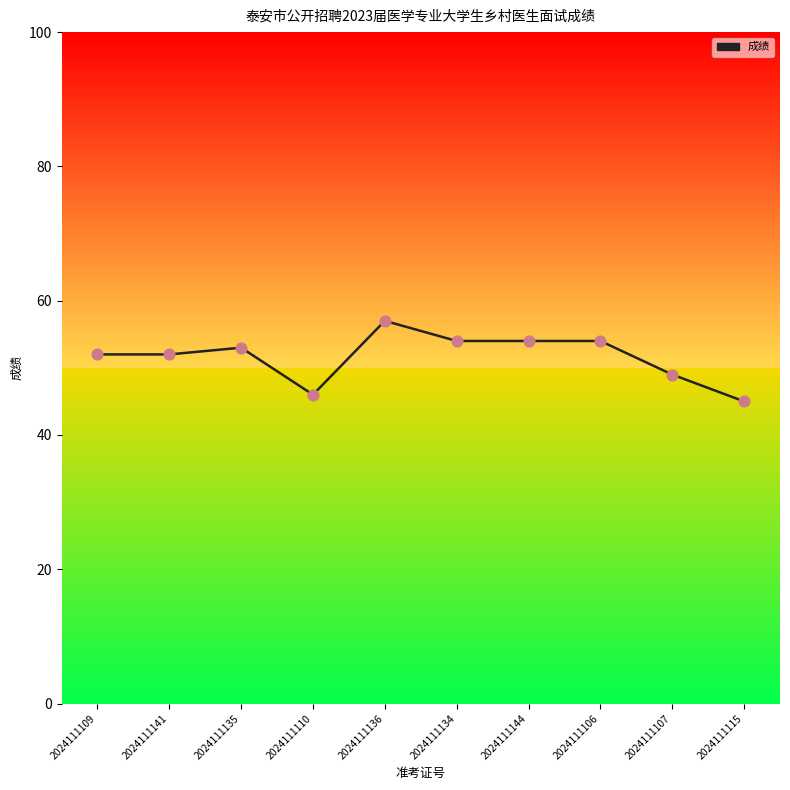

What is the change in value from 2024111110 to 2024111115?

-1